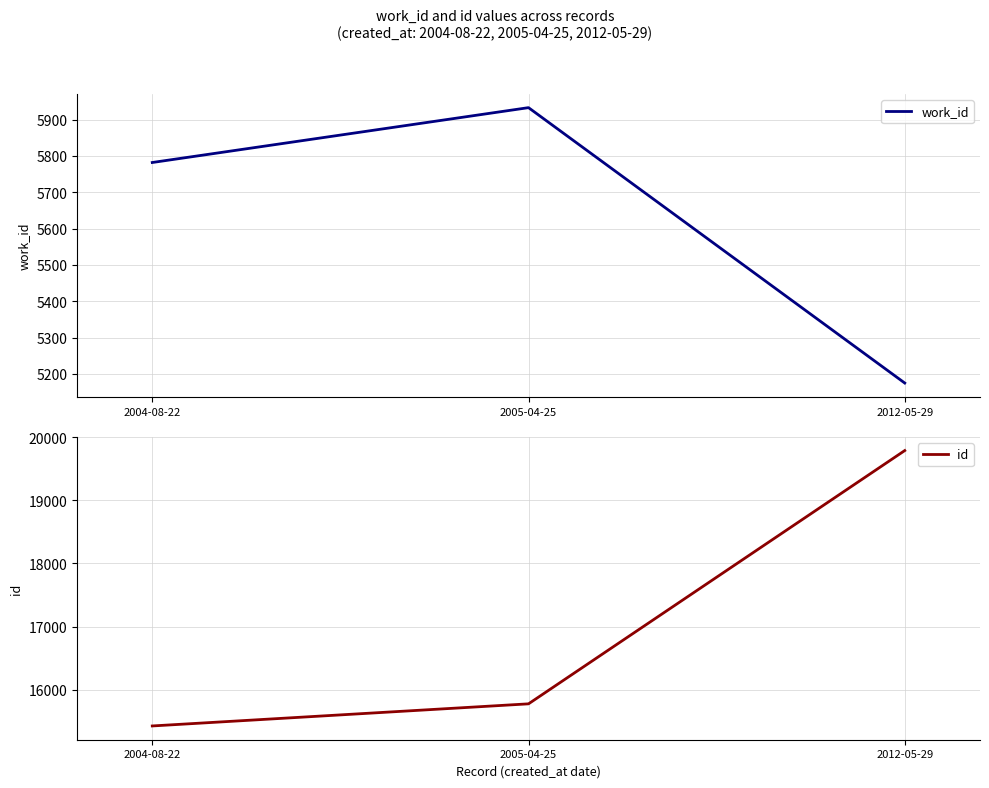

Reading left to right, extract all data points from this chart.

work_id: 2004-08-22=5782	2005-04-25=5933	2012-05-29=5175
id: 2004-08-22=15428	2005-04-25=15778	2012-05-29=19786